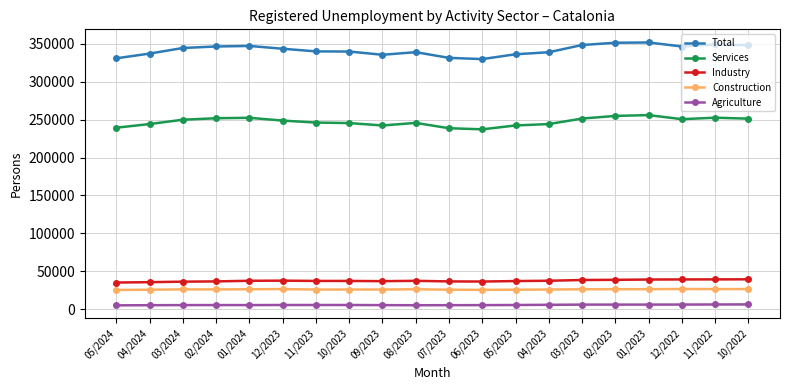

What is the sum of all Total values?

6833477